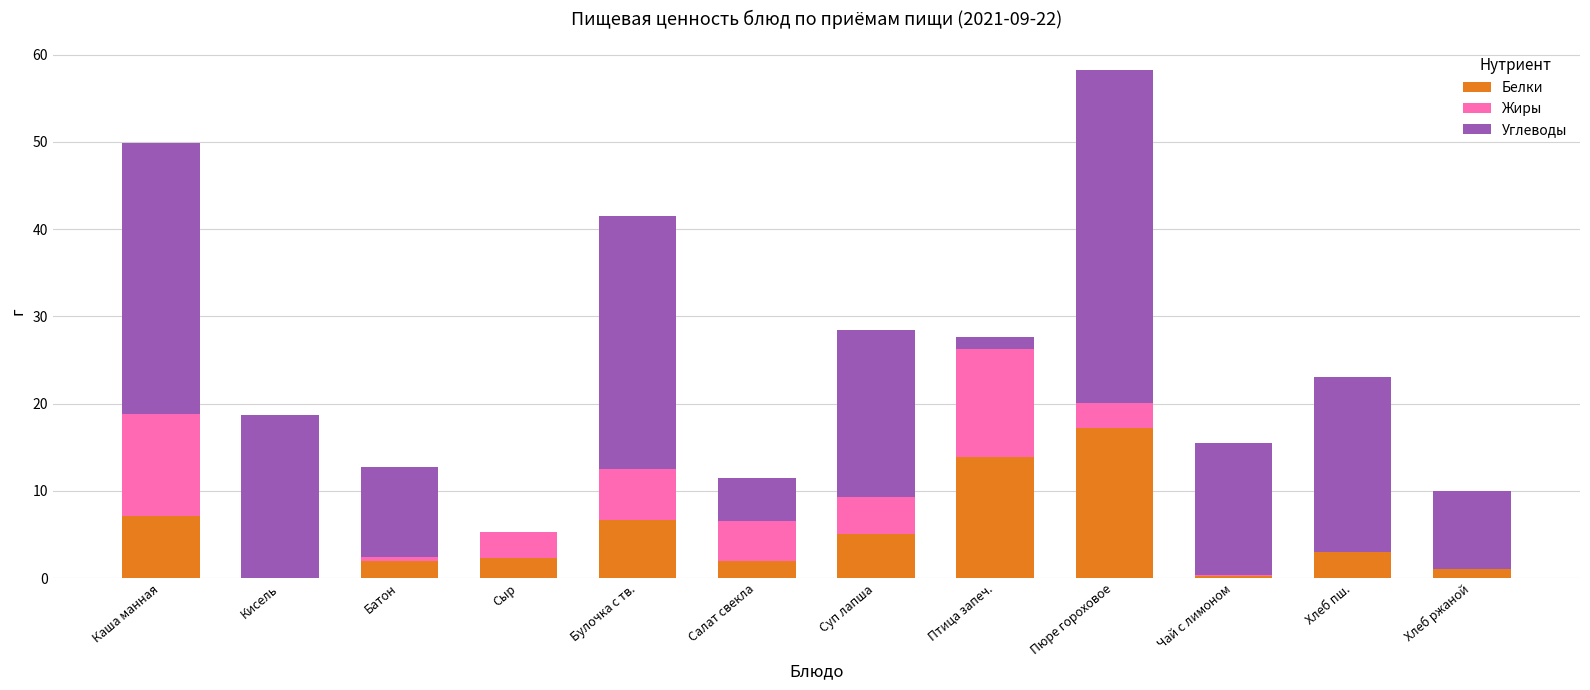

What is the sum of all Белки values?

60.6